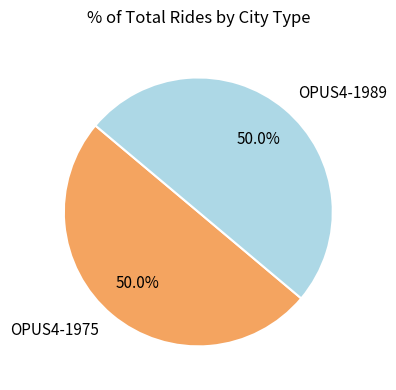

Combined, do OPUS4-1989 and OPUS4-1975 account for over 50%?

Yes